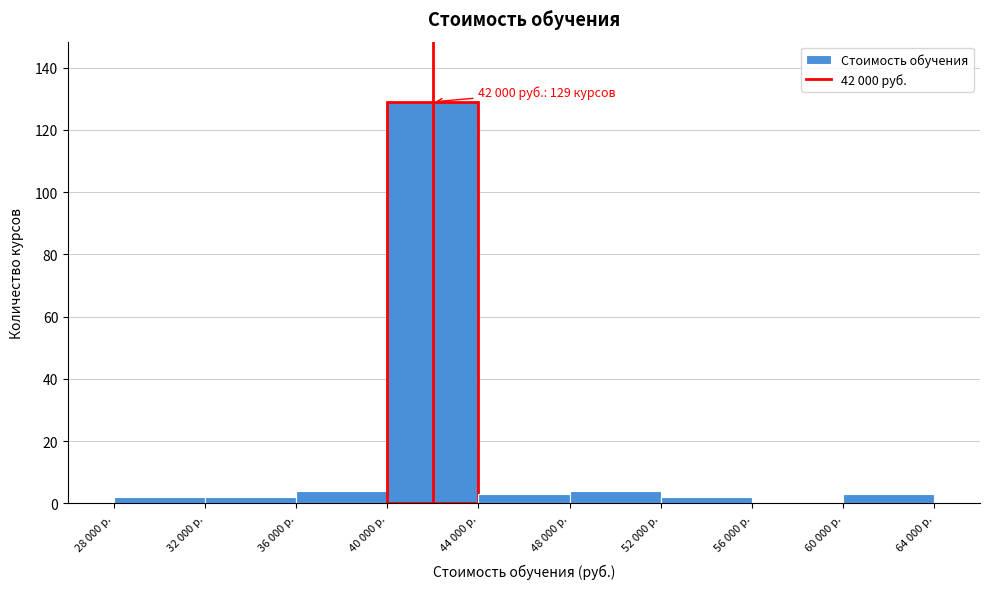

Reading left to right, list all the values displayed in this chart.

28 000 р.=2	32 000 р.=2	36 000 р.=4	40 000 р.=129	44 000 р.=3	48 000 р.=4	52 000 р.=2	56 000 р.=0	60 000 р.=3